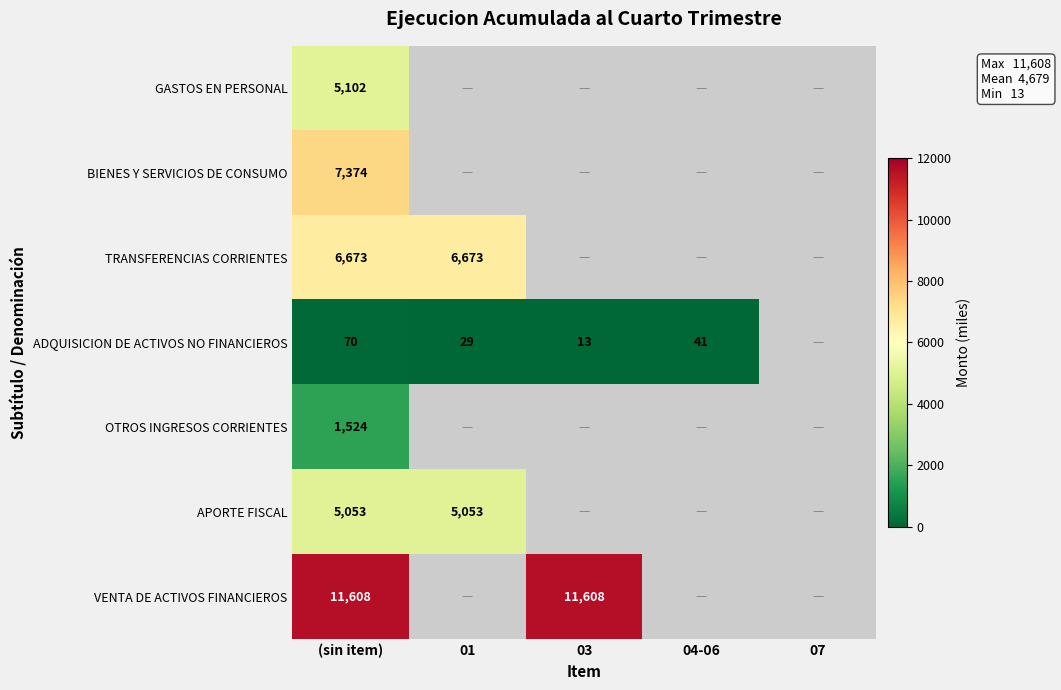

What is the total value across all series at (sin item)?

37404